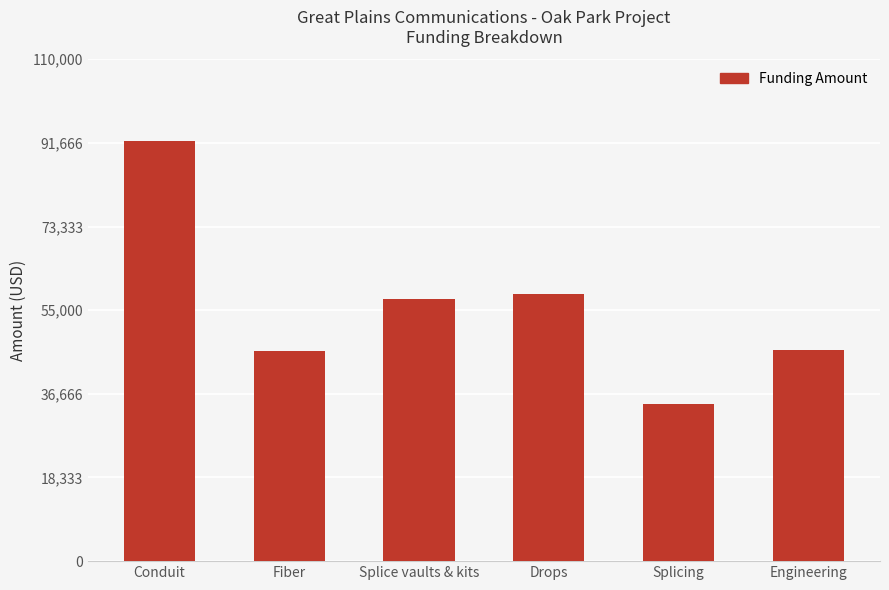

Where does the data first go above 57512?

Conduit